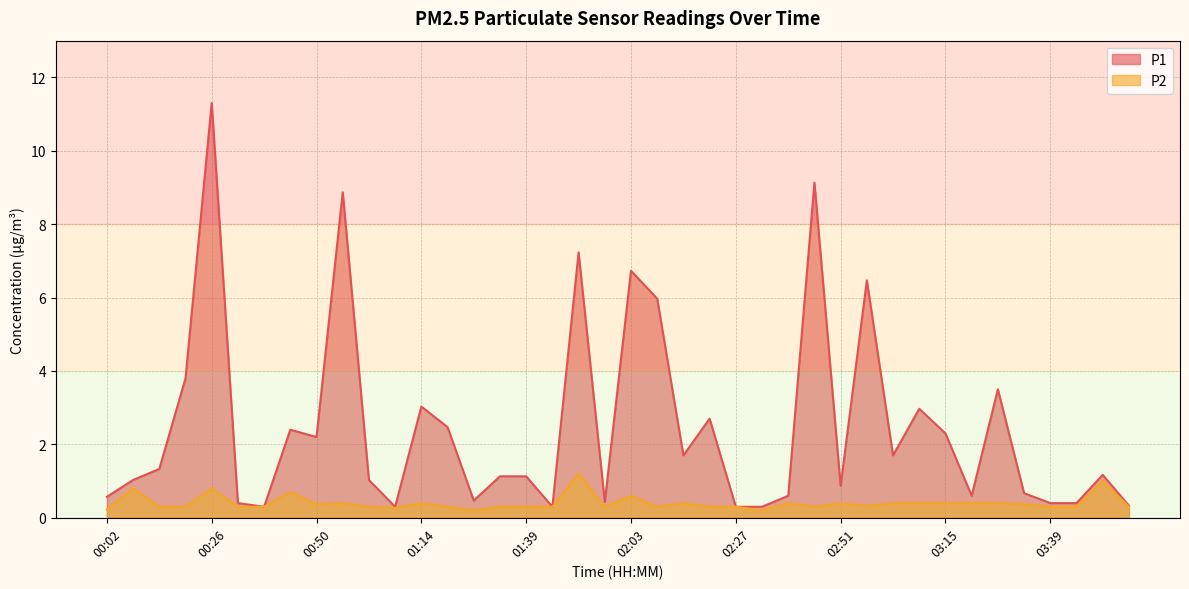

At which category does P1 reach its first local valley?

00:38